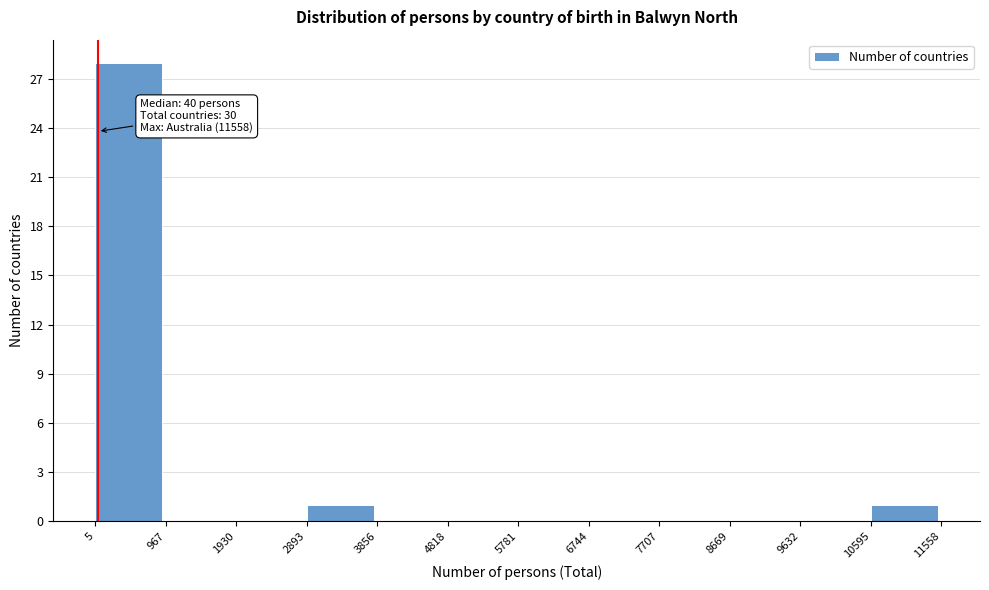

Which range on the x-axis has the tallest bar?

5 to 967